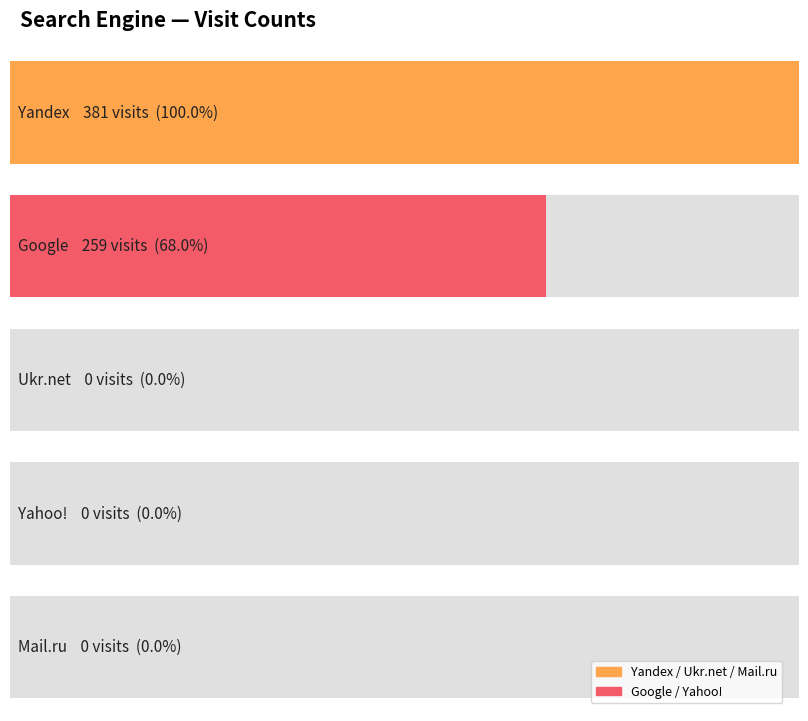

Rank the categories by value from lowest to highest.

Yahoo!, Ukr.net, Mail.ru, Google, Yandex